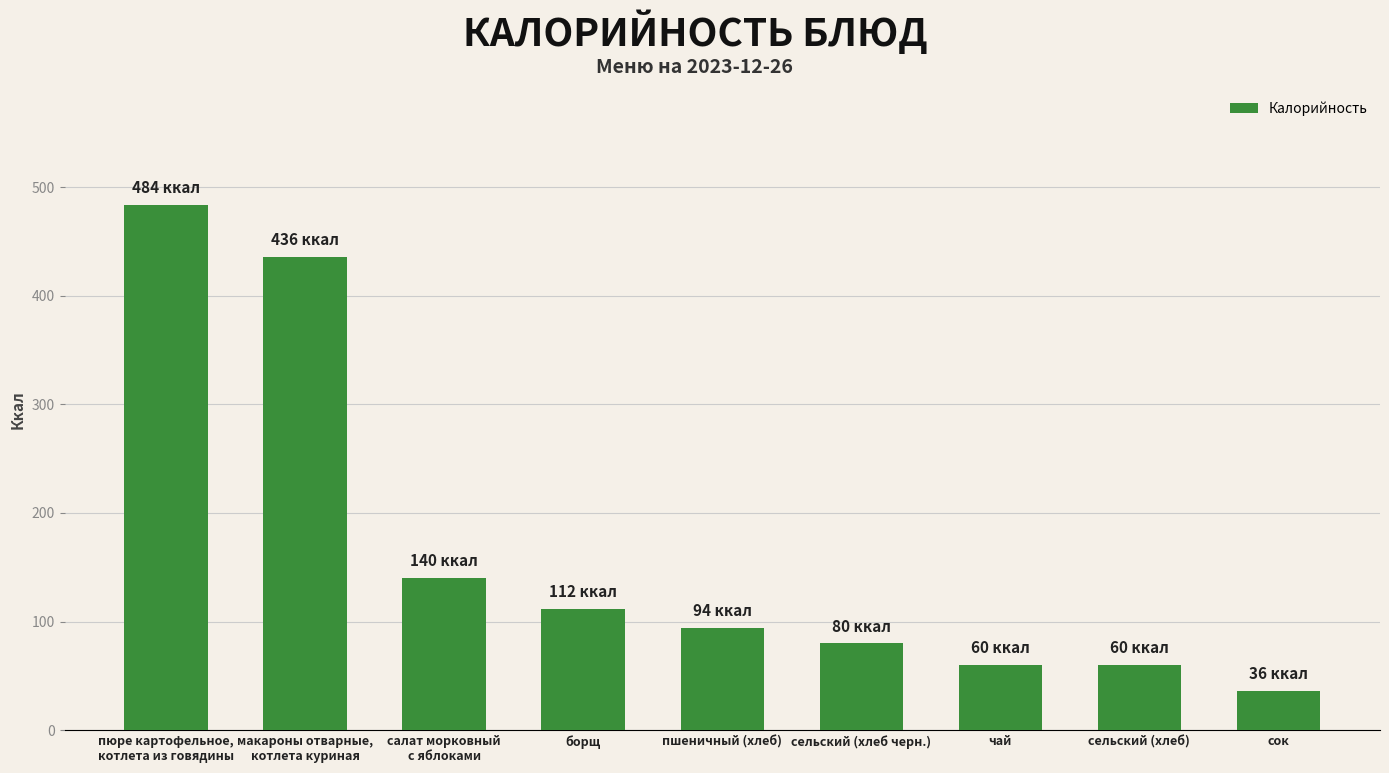

What is the smallest value displayed?

36